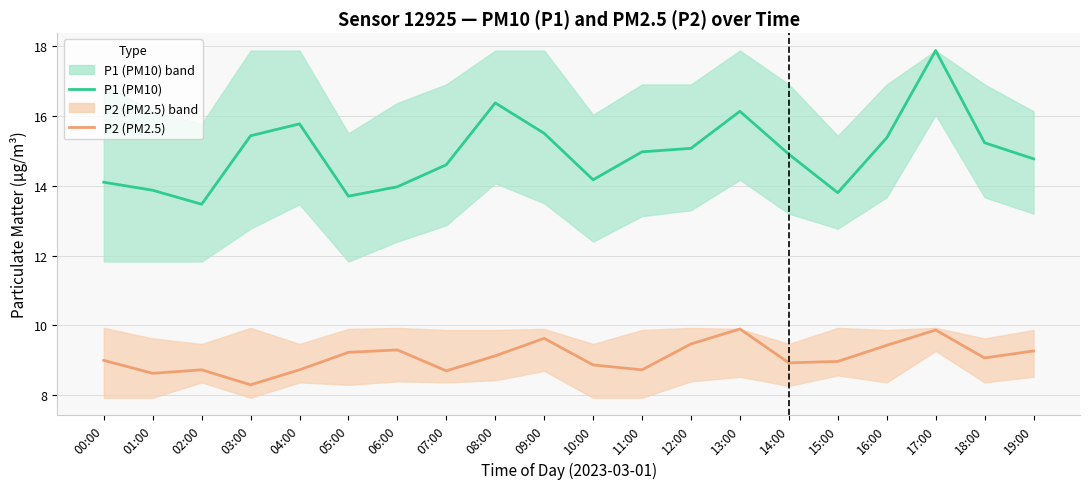

Which series has the largest total across all categories?

P1 (PM10)